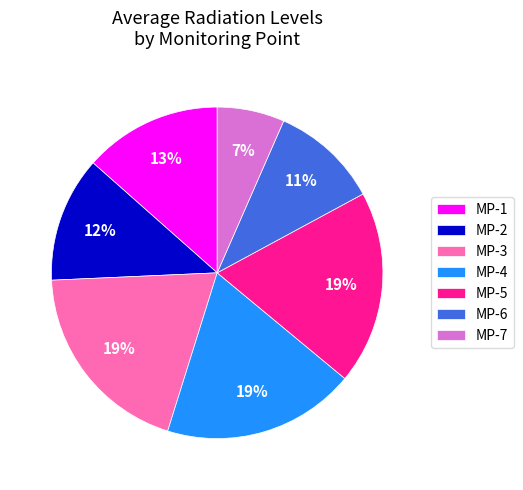

To the nearest percent, what is the difference between the MP-2 and MP-1 slice percentages?

1%